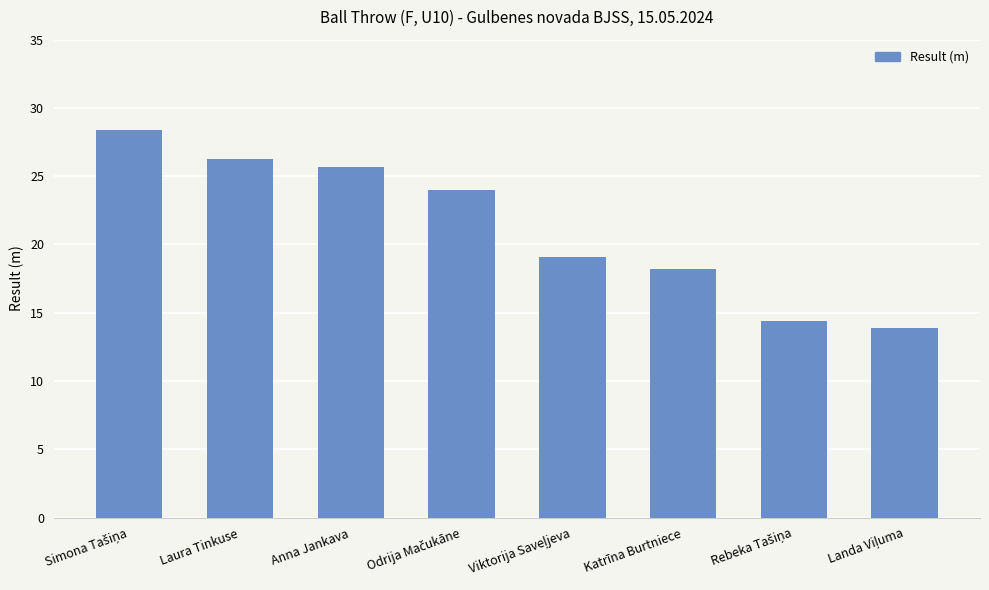

The value at Anna Jankava is 25.7. True or false?

True